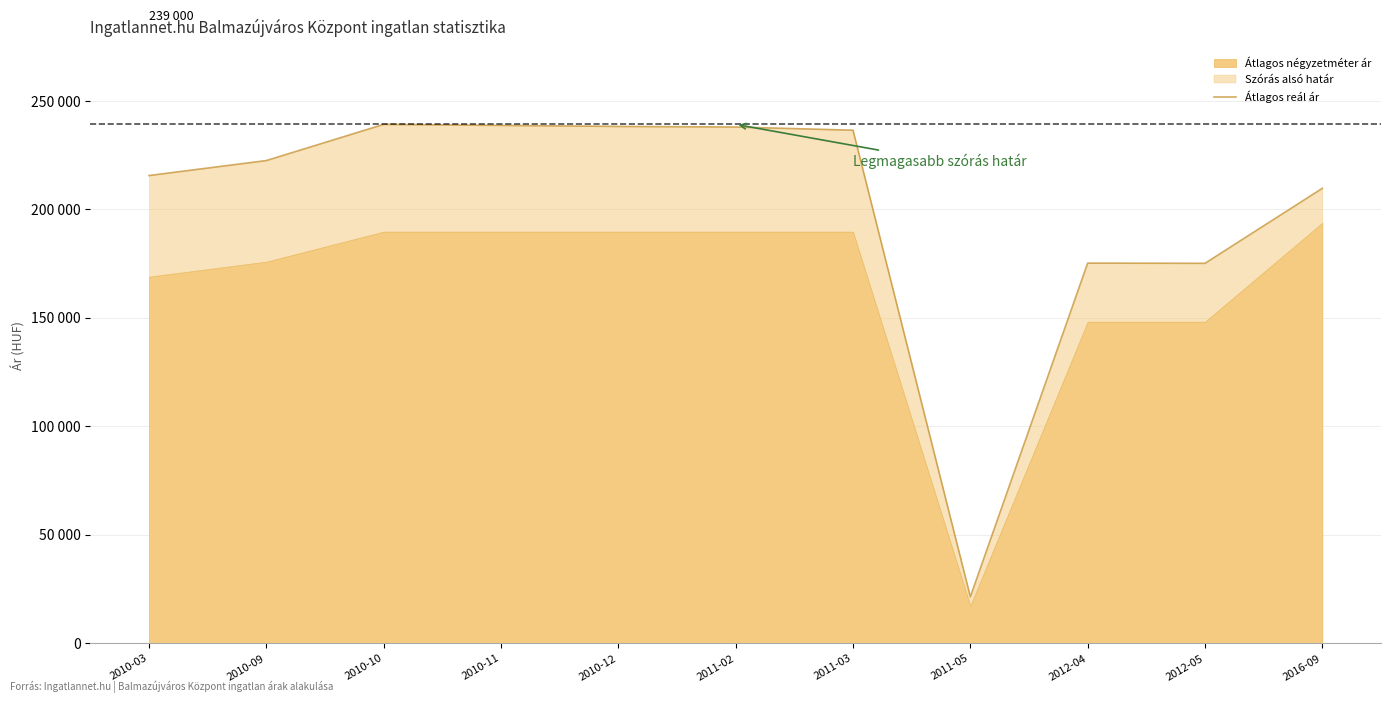

How many lines are shown in the chart?

1